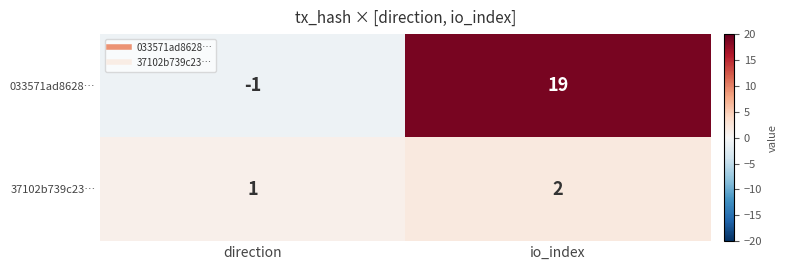

What is the approximate value of 033571ad8628… at io_index, to the nearest 10?

20